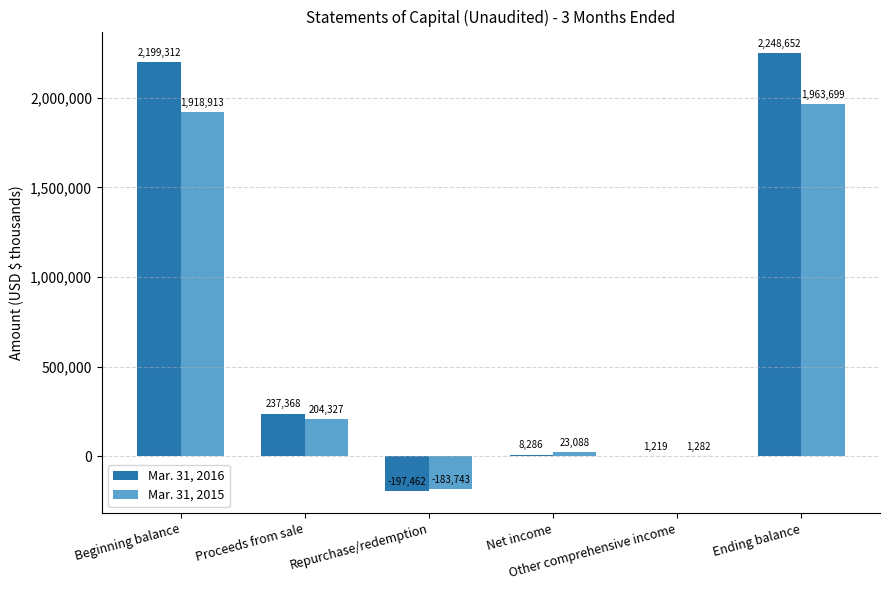

Reading right to left, what are all the values shown in this chart?

Mar. 31, 2016: 2248652	1219	8286	-197462	237368	2199312
Mar. 31, 2015: 1963699	1282	23088	-183743	204327	1918913